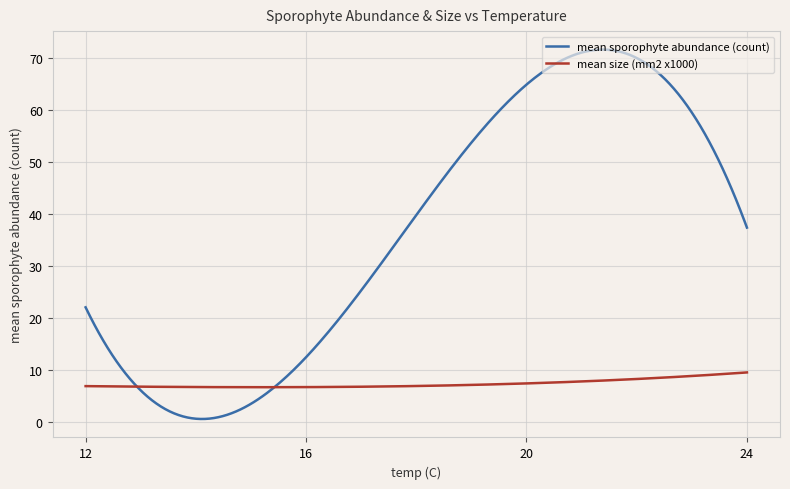

What is the difference between the maximum and minimum values in the mean size (mm2 x1000) series?

2.8